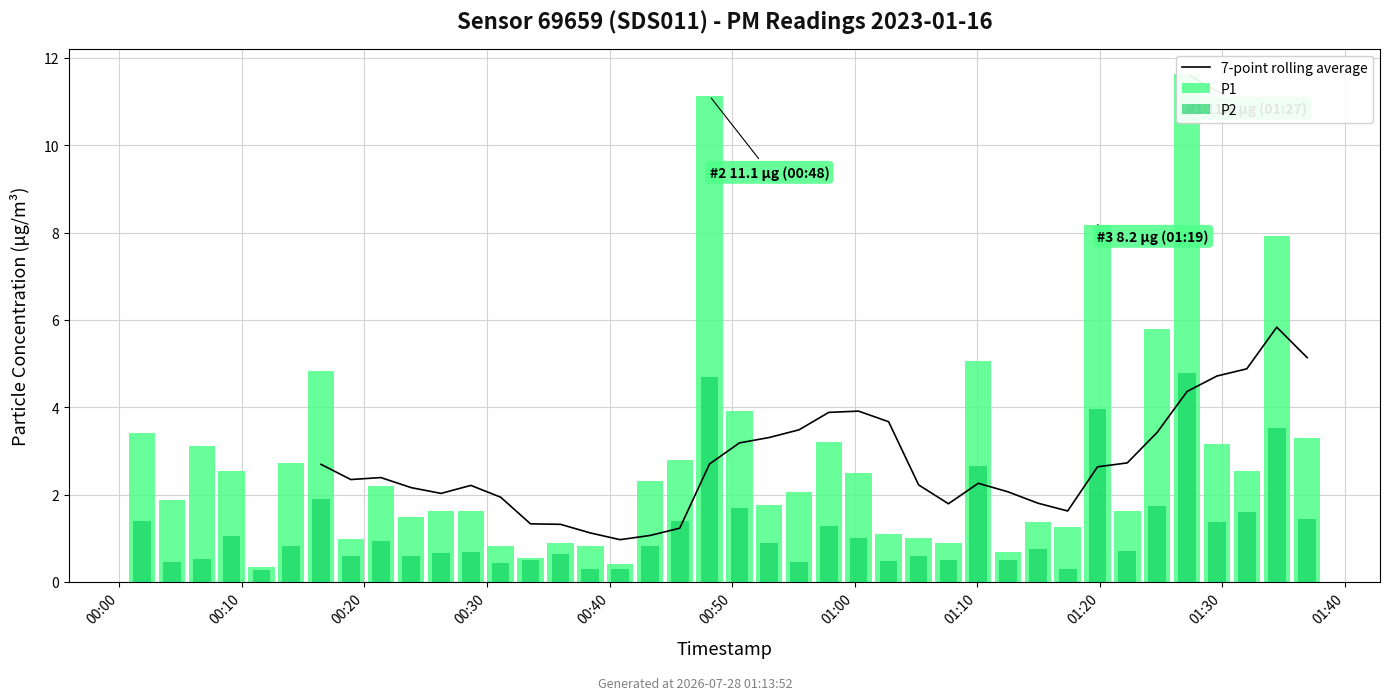

What is the difference between the P2 values at 23 and 30?

0.5